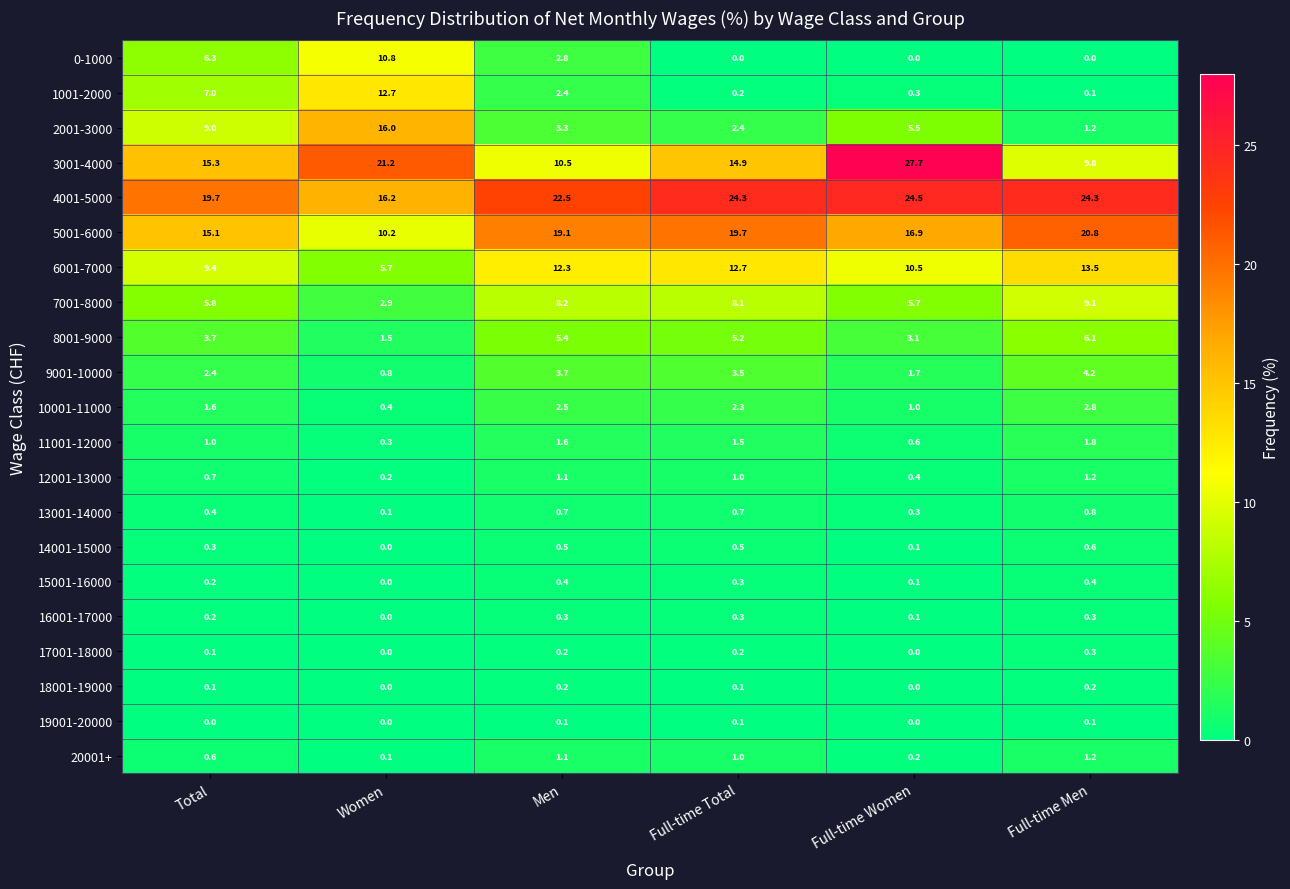

At which label does 12001-13000 first exceed 1?

Men